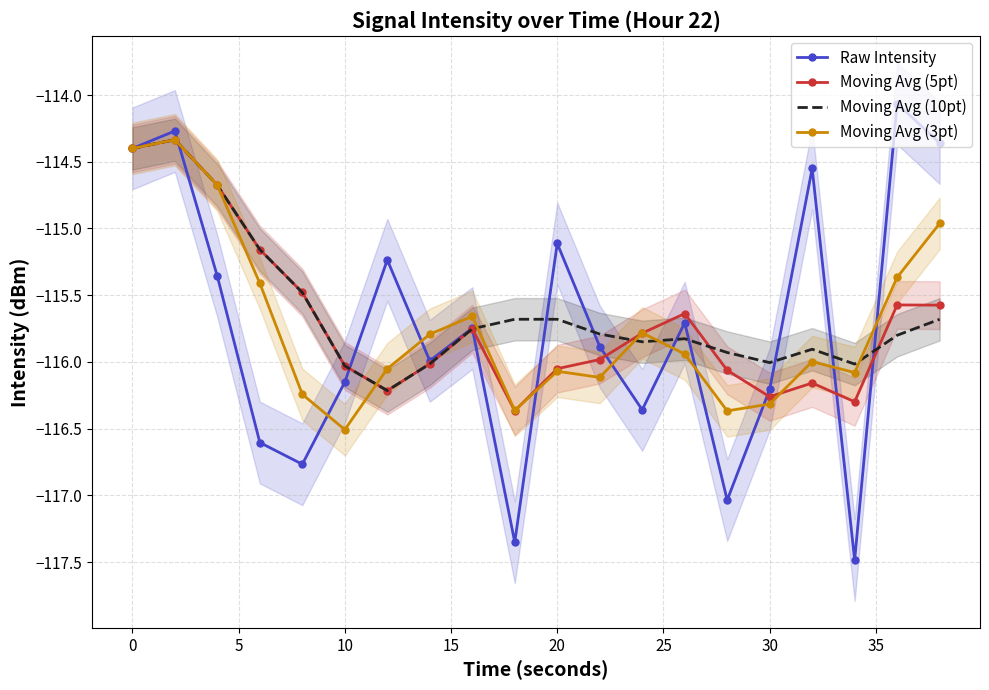

At which label does Moving Avg (3pt) reach its minimum?

10